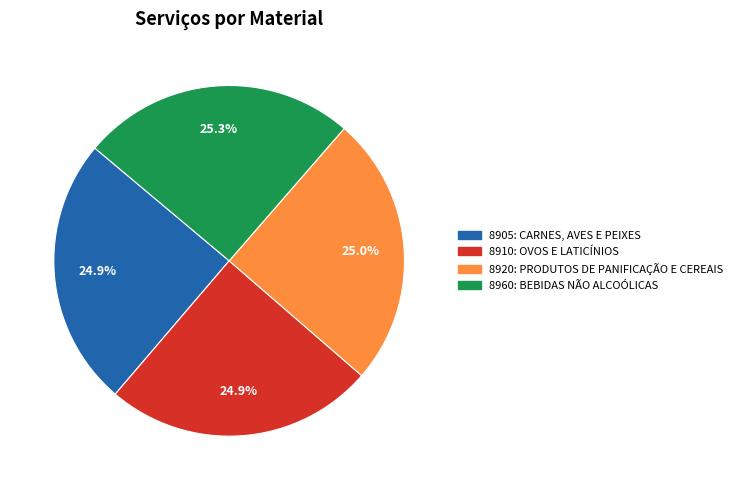

What is the ratio of the value at 8960: BEBIDAS NÃO ALCOÓLICAS to the value at 8910: OVOS E LATICÍNIOS?

1.0